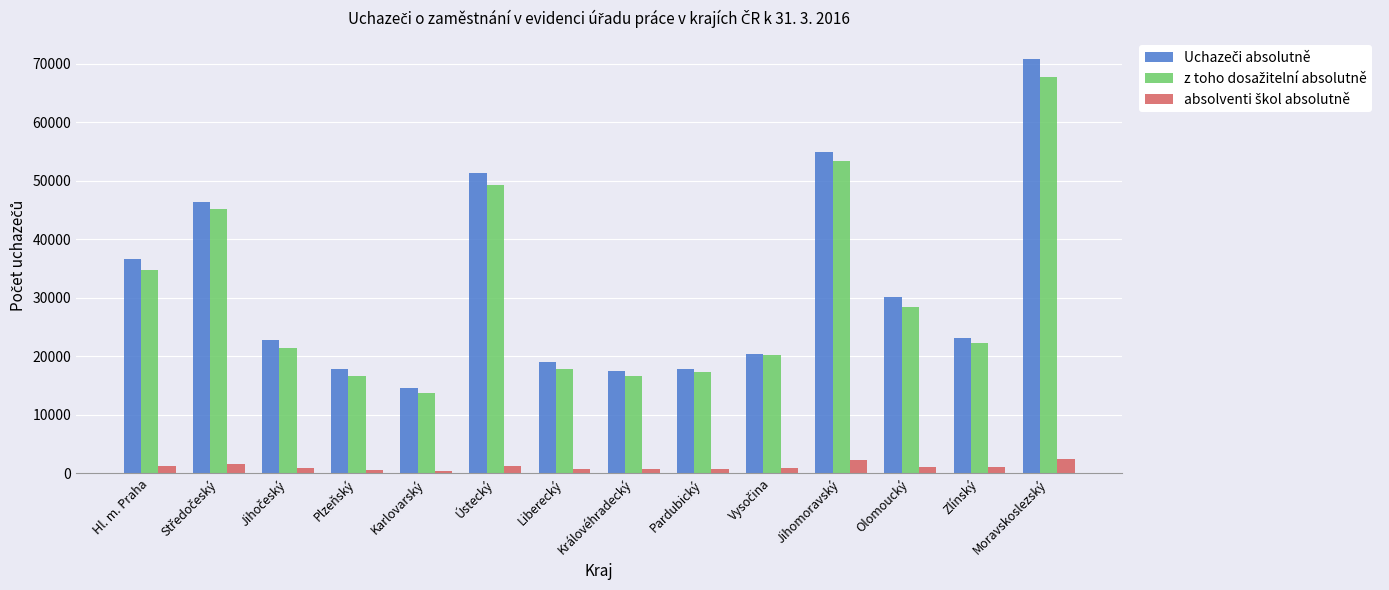

What is the difference between the highest and lowest values at Jihomoravský?

52645